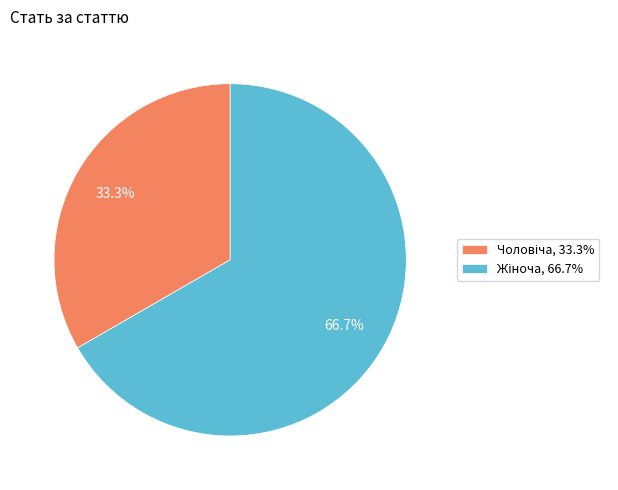

To the nearest percent, what is the difference between the largest and smallest slice percentages?

33%